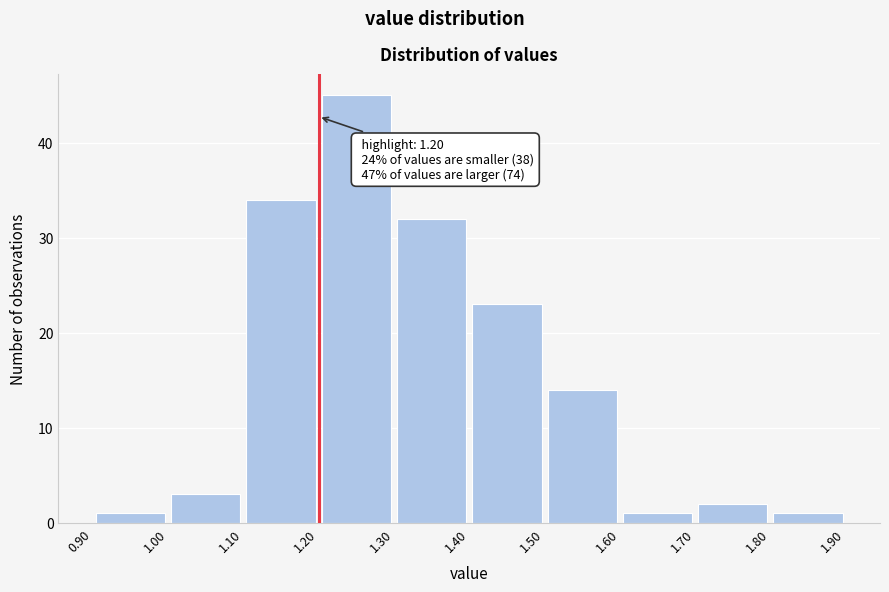

Over which range of the x-axis is the bar tallest?

1.20 to 1.30